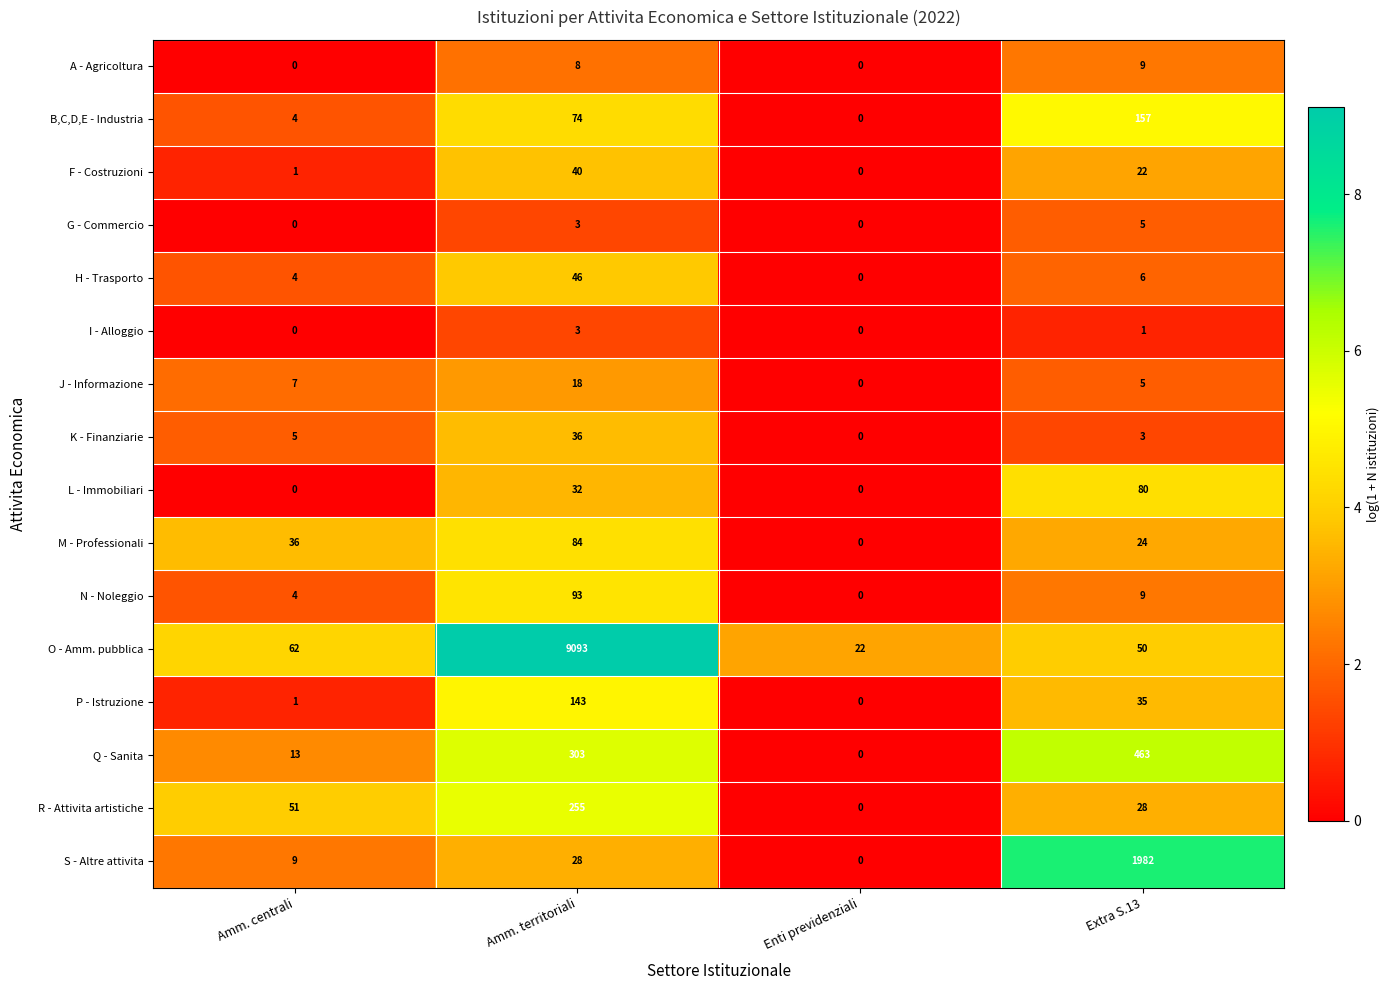

What is the difference between the P - Istruzione values at Extra S.13 and Amm. centrali?

34